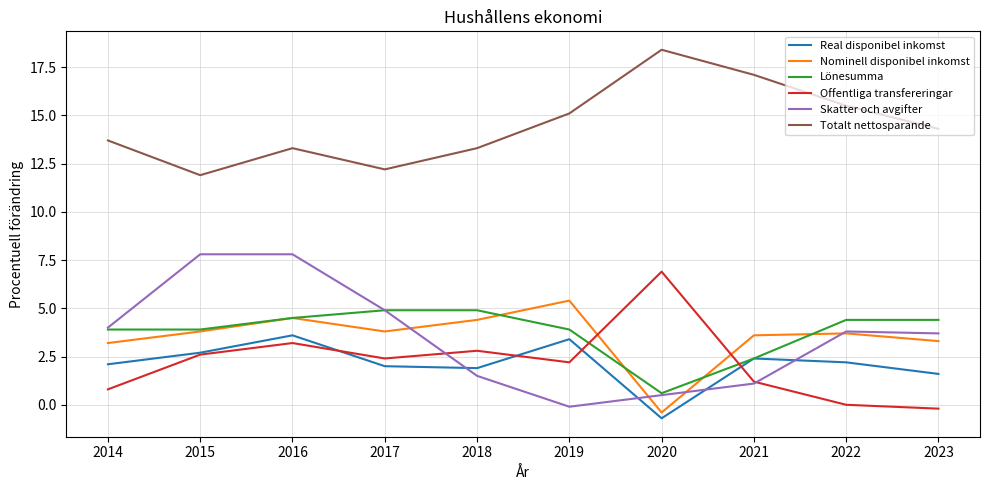

What is the average value of the Real disponibel inkomst series?

2.1